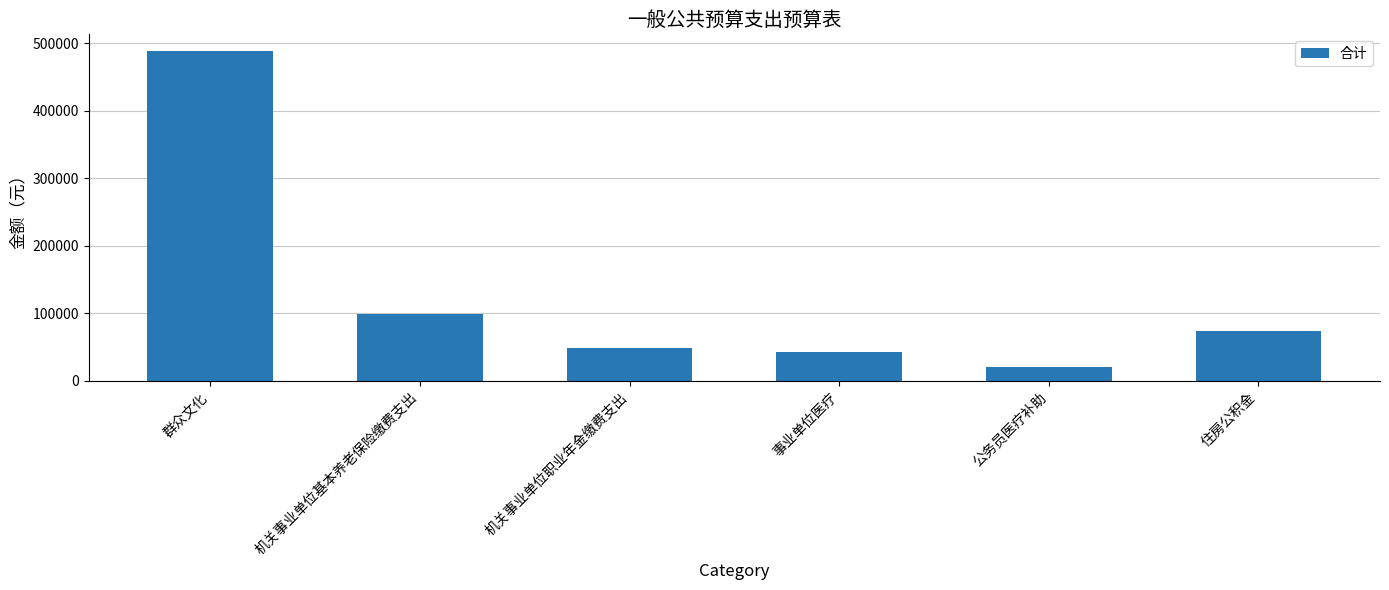

What is the label of the 1st bar from the left?

群众文化